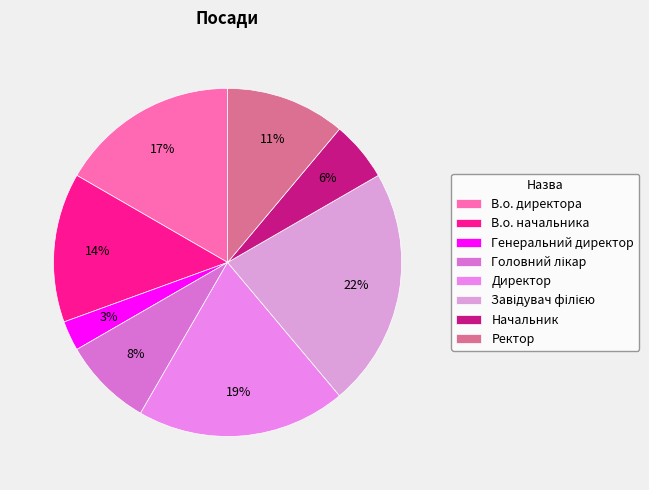

How much of the chart is everything except Ректор?

88.9%